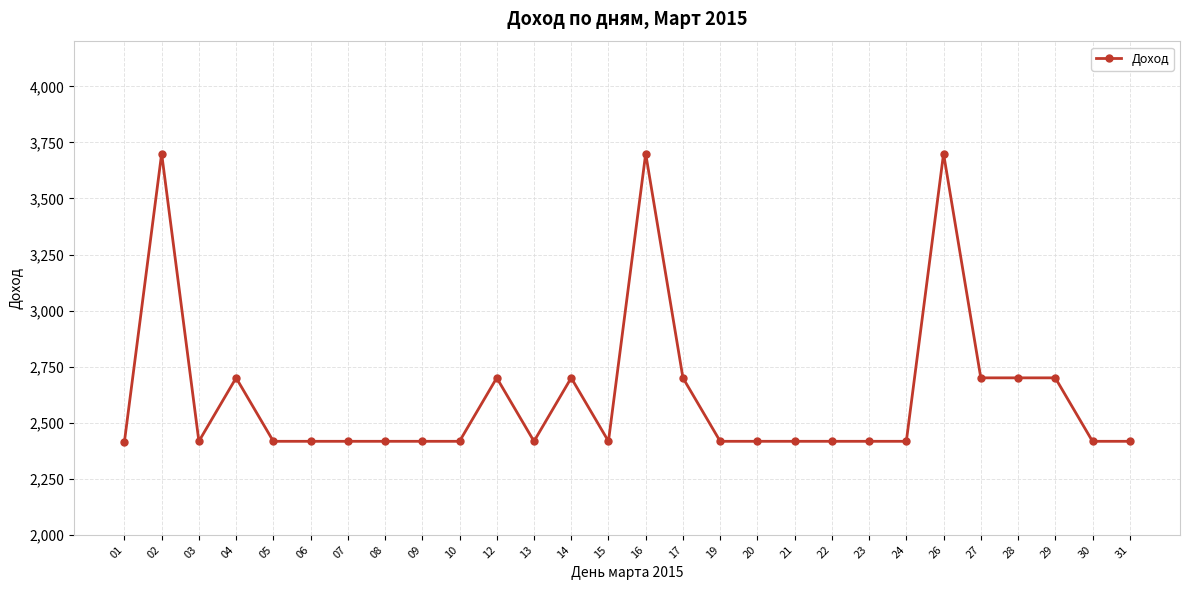

What is the value of the 24th point from the left?

2700